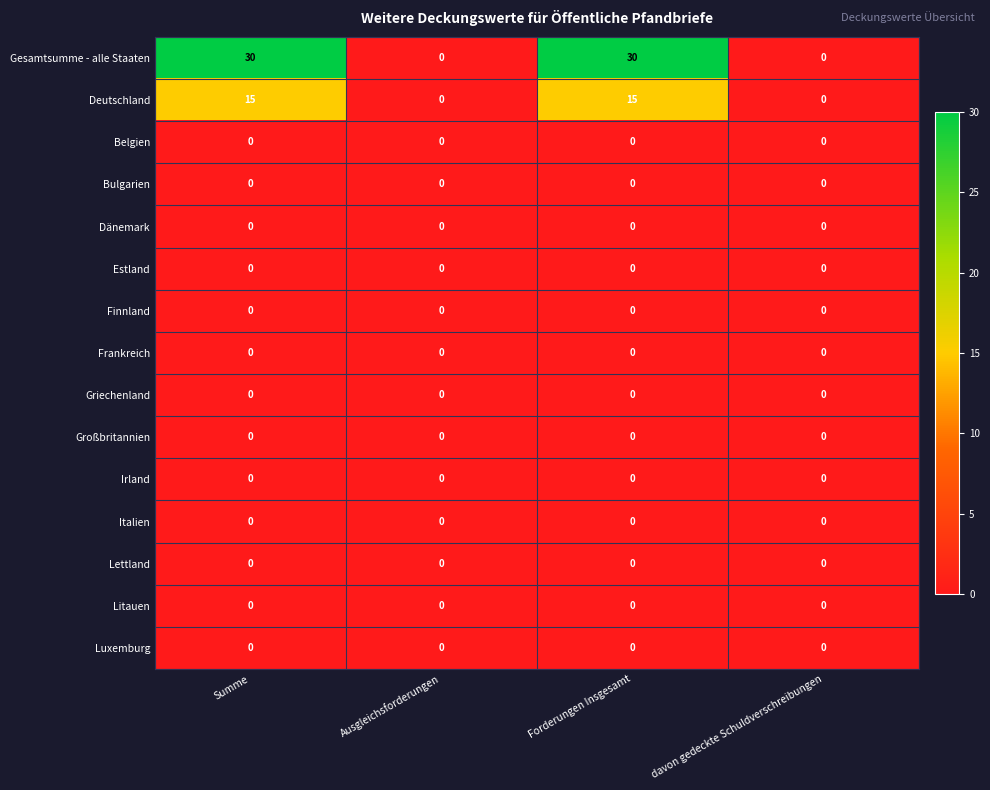

Which series has the widest spread of values?

Gesamtsumme - alle Staaten